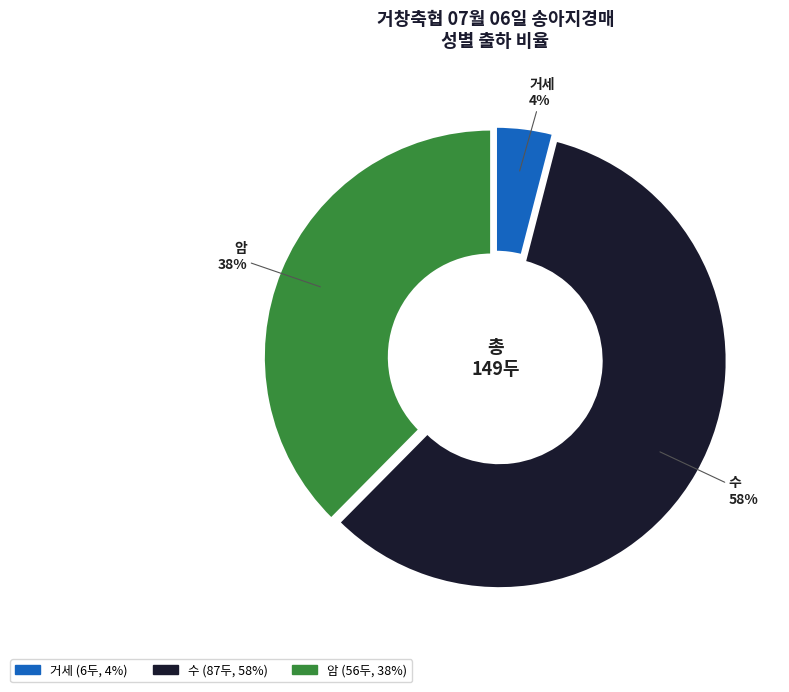

Which category has the smallest portion of the pie?

거세